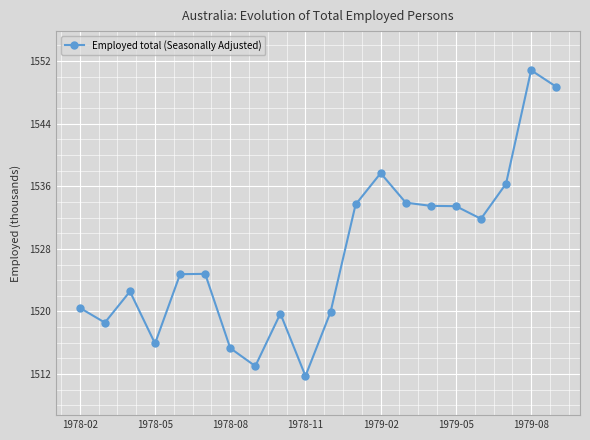

What is the average value?

1527.3